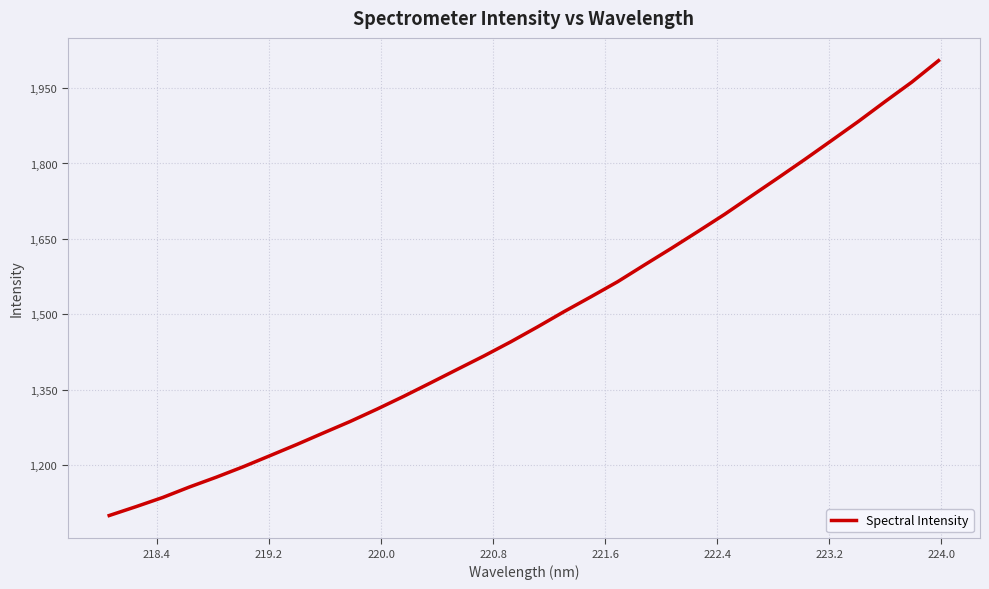

What is the maximum value shown in the chart?

2004.6